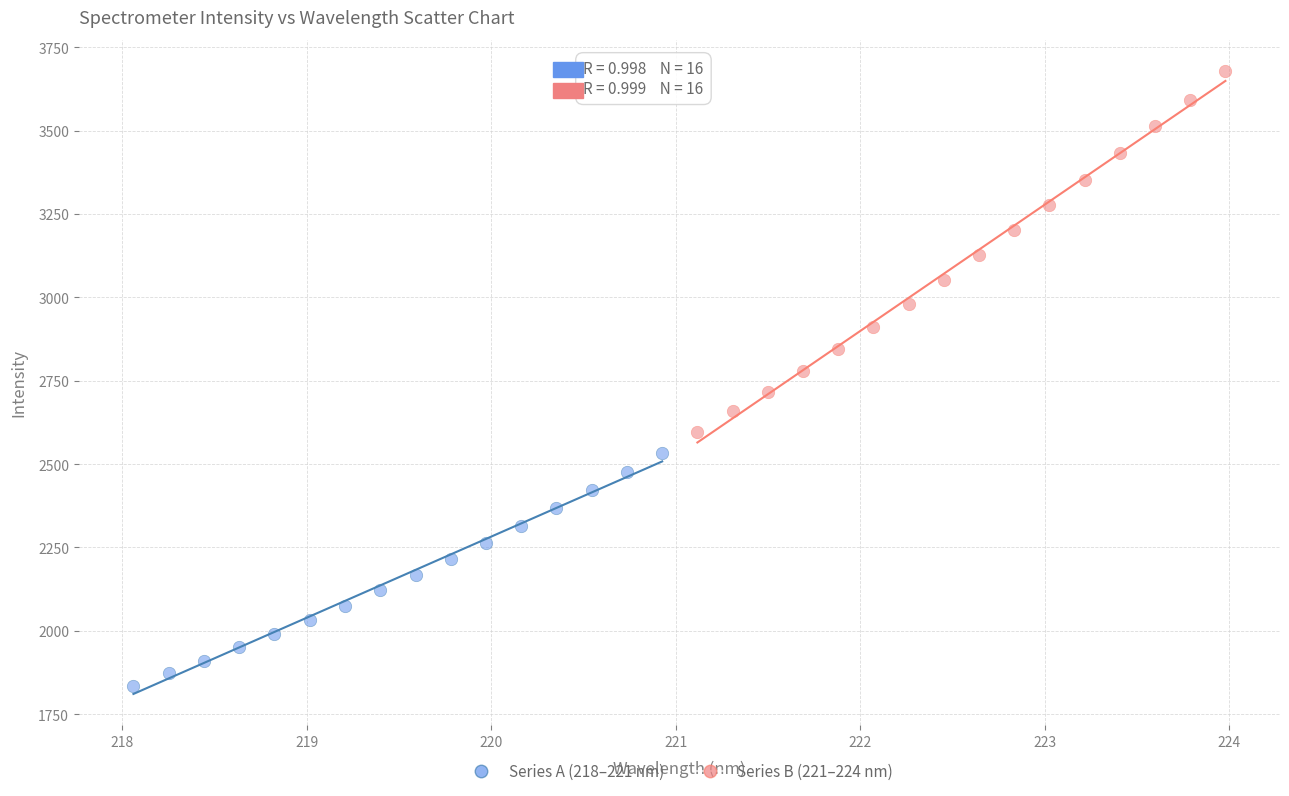

Which series reaches the maximum Y coordinate?

Series B (221–224 nm)